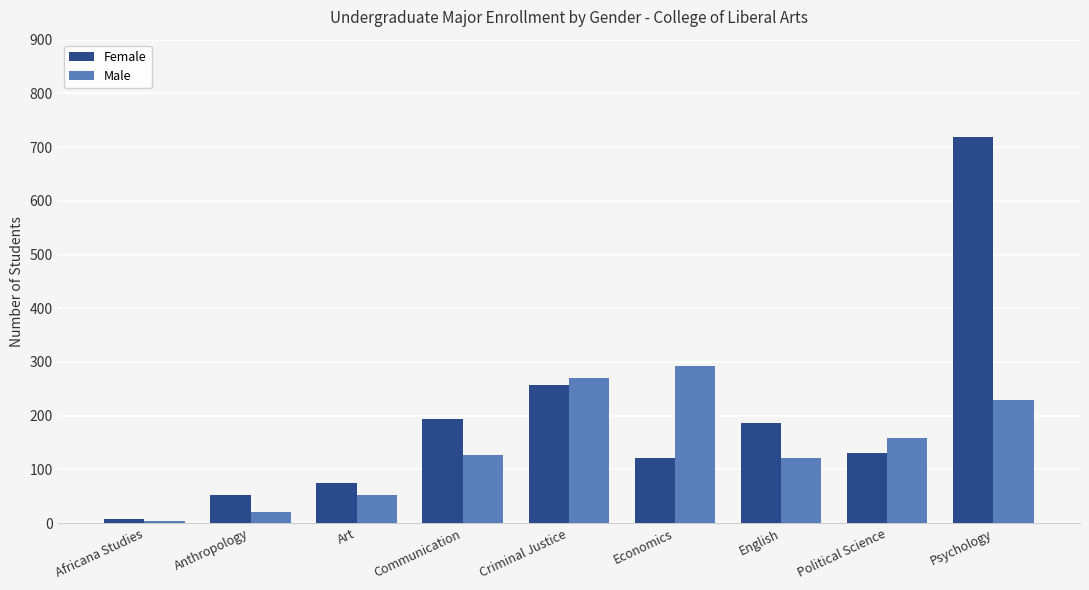

Where does the Female series first go above 131?

Communication